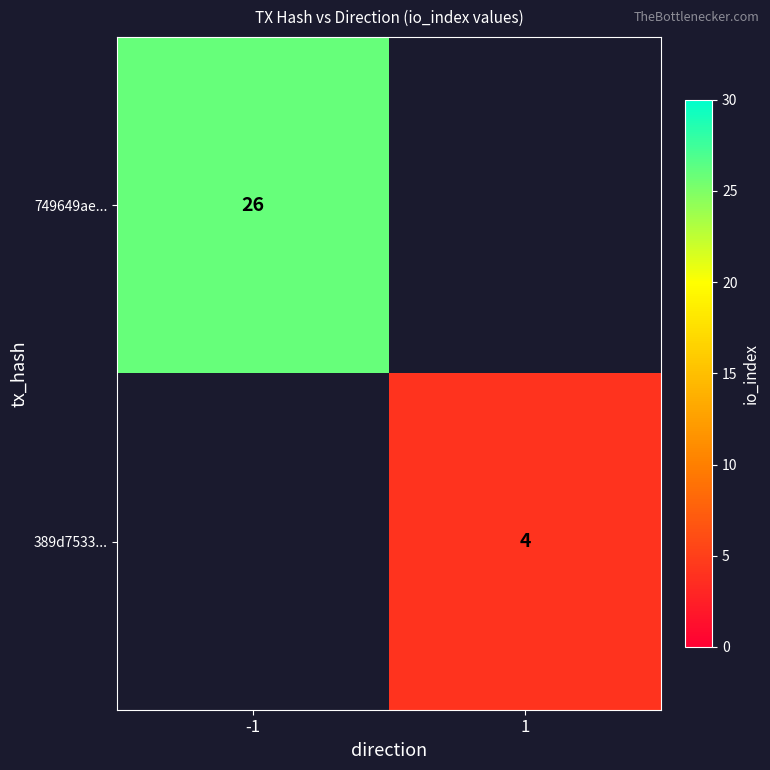

The 749649ae... series shows 42 at -1. True or false?

False